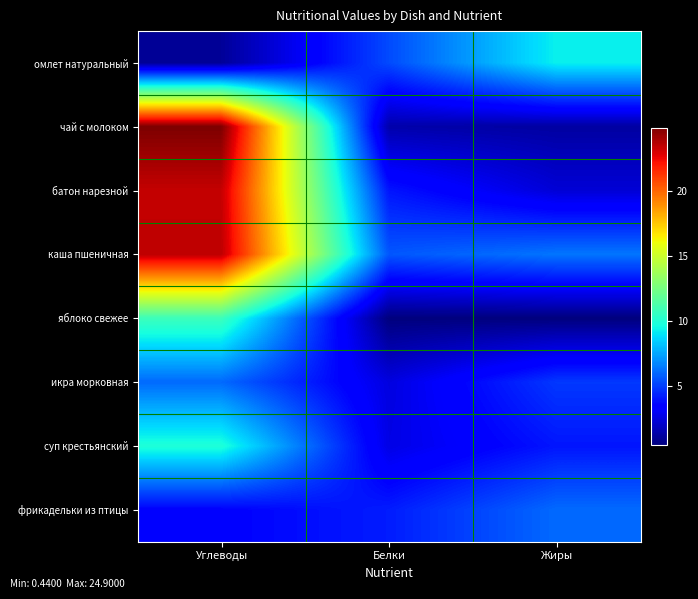

Reading right to left, transcribe all the data shown in this chart.

омлет натуральный: Жиры=9.3	Белки=5.3	Углеводы=1.0
чай с молоком: Жиры=1.2	Белки=1.4	Углеводы=24.9
батон нарезной: Жиры=2.3	Белки=4.0	Углеводы=23.4
каша пшеничная: Жиры=6.3	Белки=5.6	Углеводы=23.6
яблоко свежее: Жиры=0.4	Белки=0.4	Углеводы=10.8
икра морковная: Жиры=4.9	Белки=2.5	Углеводы=6.1
суп крестьянский: Жиры=4.0	Белки=2.6	Углеводы=9.9
фрикадельки из птицы: Жиры=6.1	Белки=4.2	Углеводы=3.5